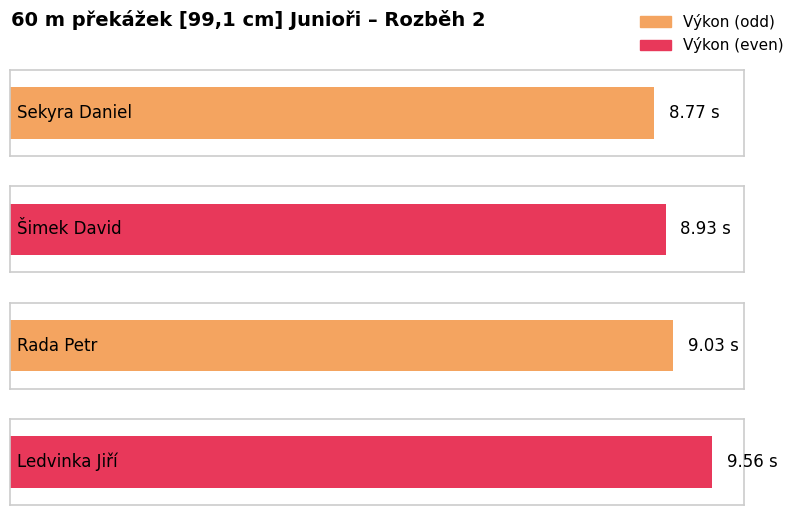

At which label is the value closest to 9?

Rada Petr